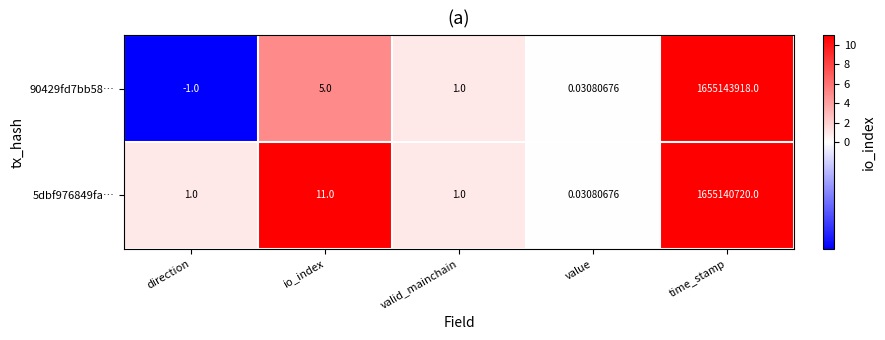

List the series in order of their overall mean, highest first.

90429fd7bb58…, 5dbf976849fa…